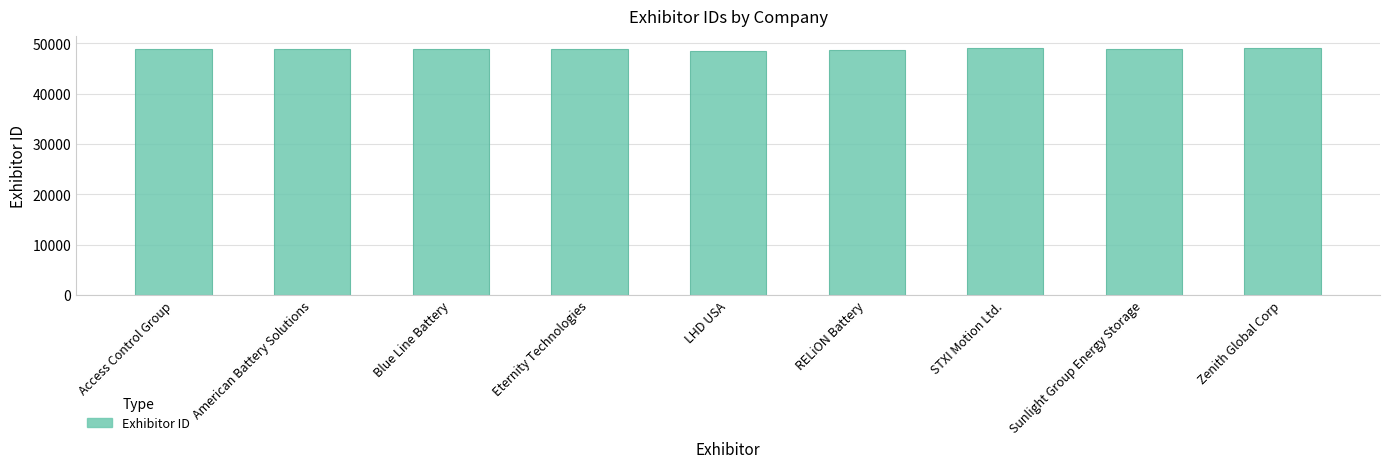

What is the difference between the maximum and minimum values?

462